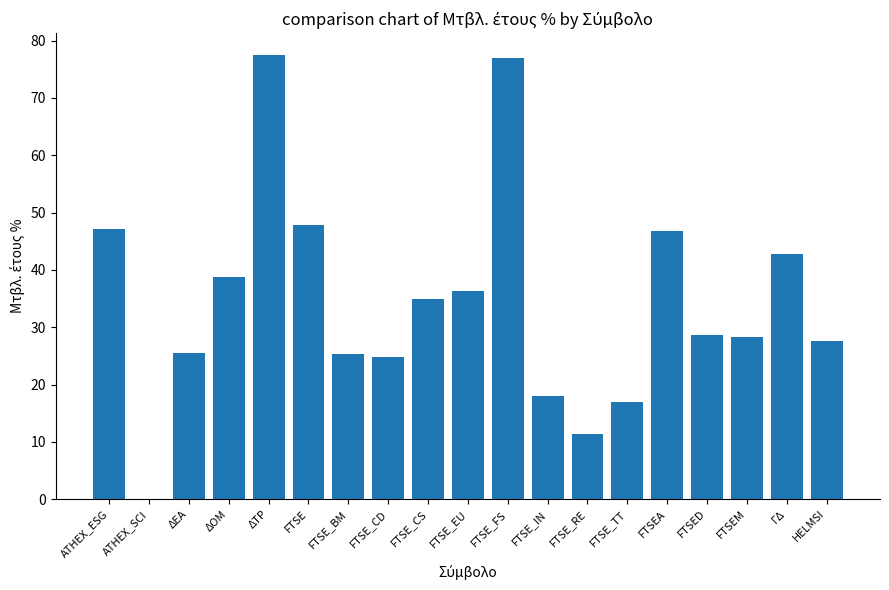

What is the maximum value shown in the chart?

77.4